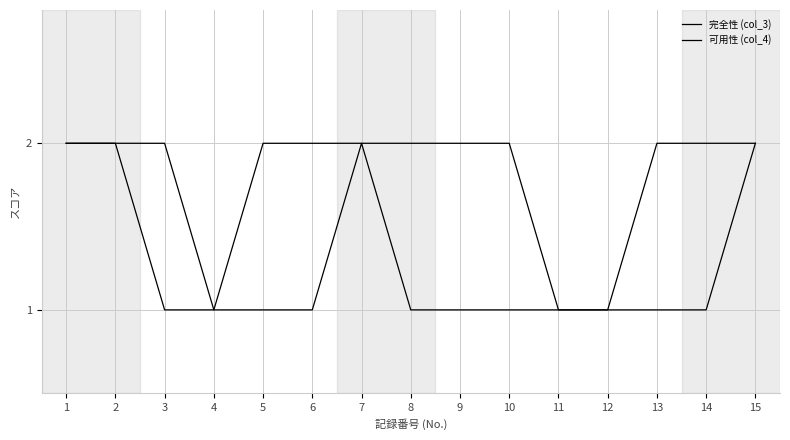

The value of 完全性 (col_3) at 1 is 1. True or false?

False